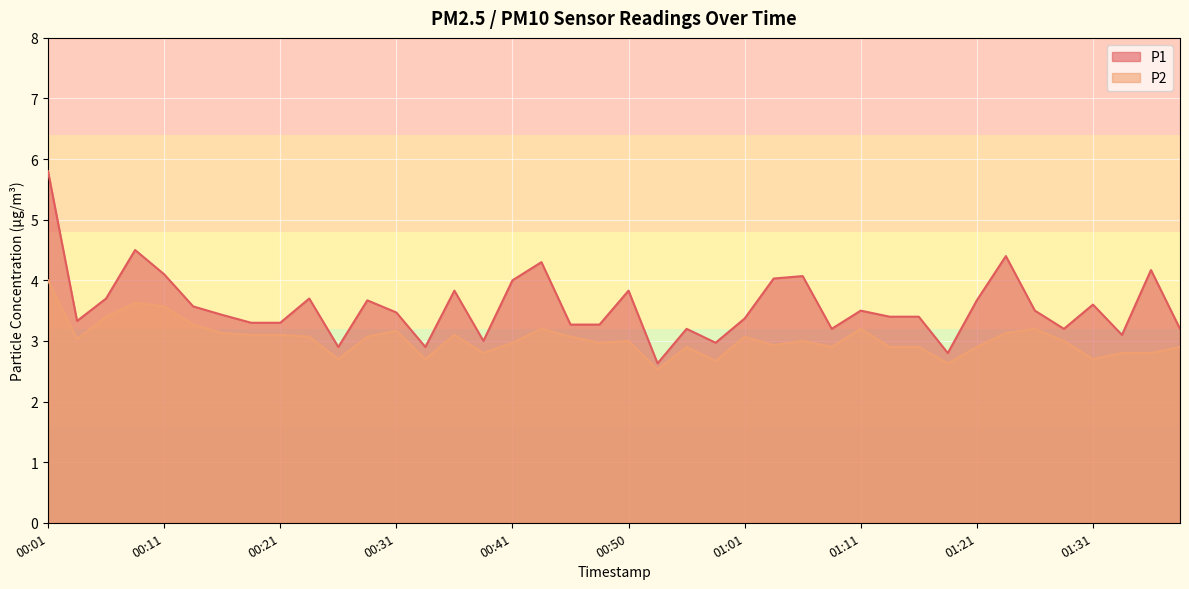

Read the P2 value at 00:11.

3.6